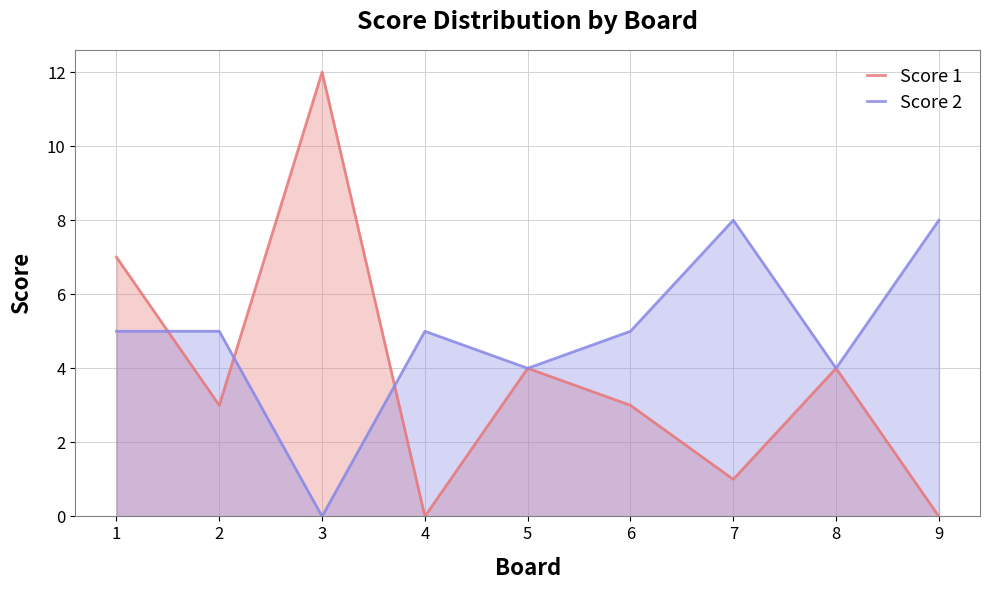

What is the value of the Score 2 point at the 6th from the left?

5